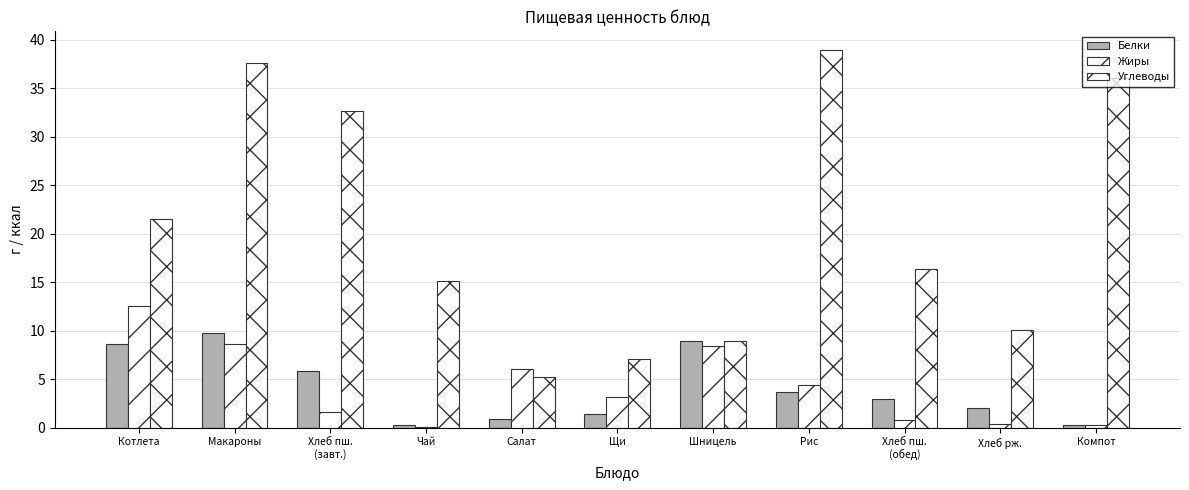

Which has a higher value, Шницель or Рис?

Шницель